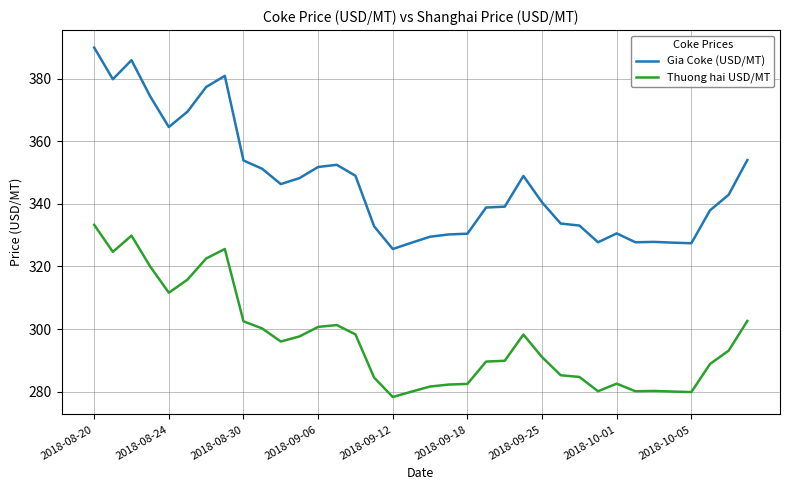

What is the minimum value for Gia Coke (USD/MT)?

325.6